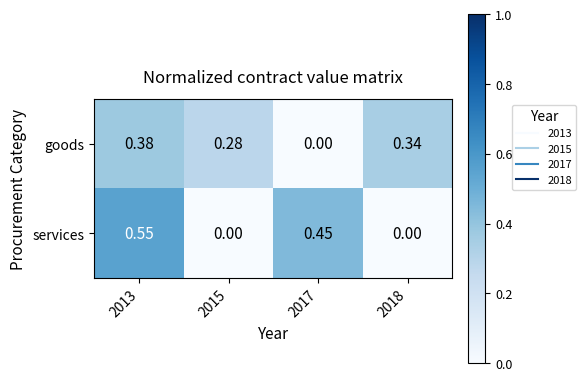

At 2017, list the series in order from largest to smallest.

services, goods